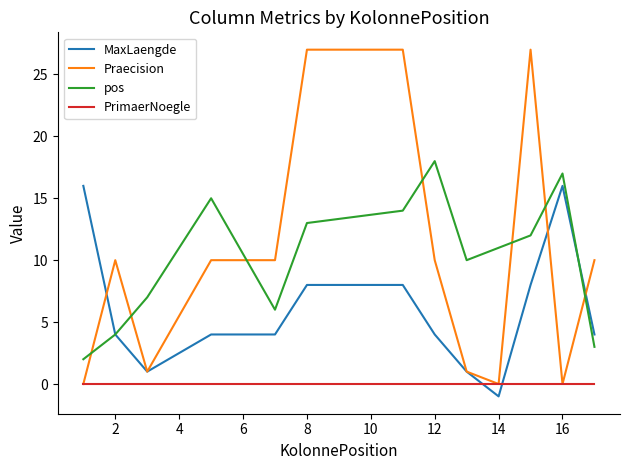

At how many categories does at least one series exceed 20?

3